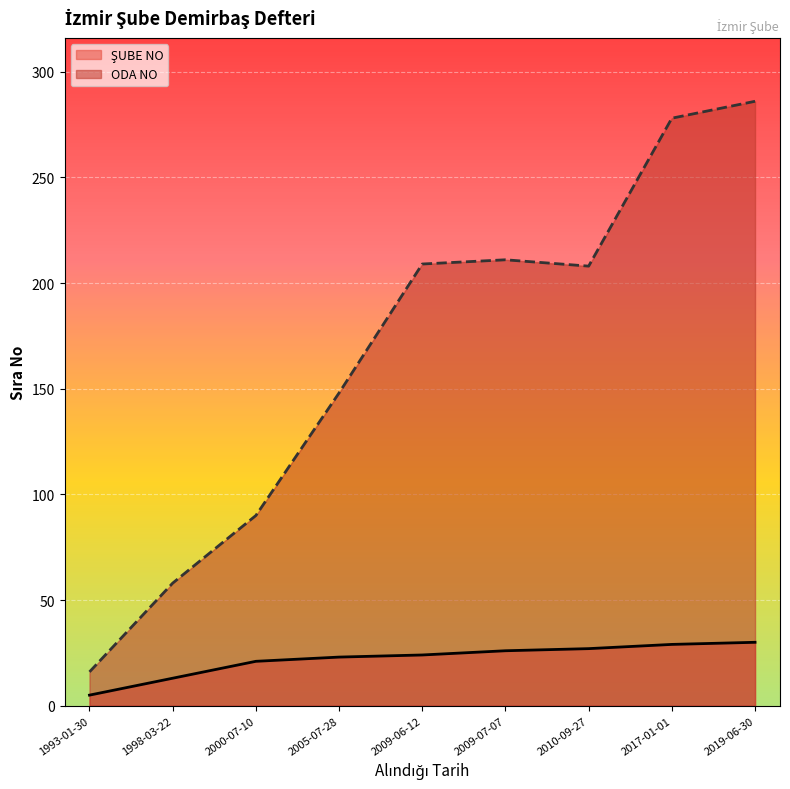

Between 2019-06-30 and 2005-07-28, which is larger?

2019-06-30